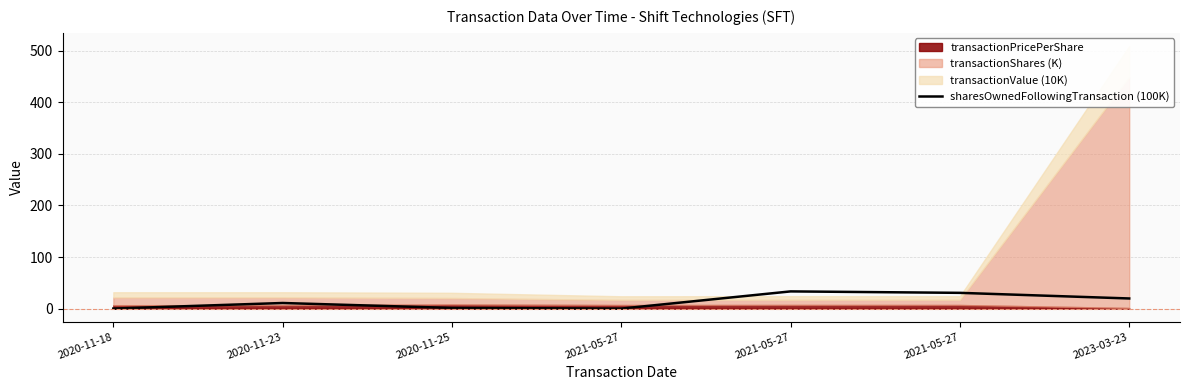

Between 2021-05-27 and 2021-05-27, which is larger?

2021-05-27